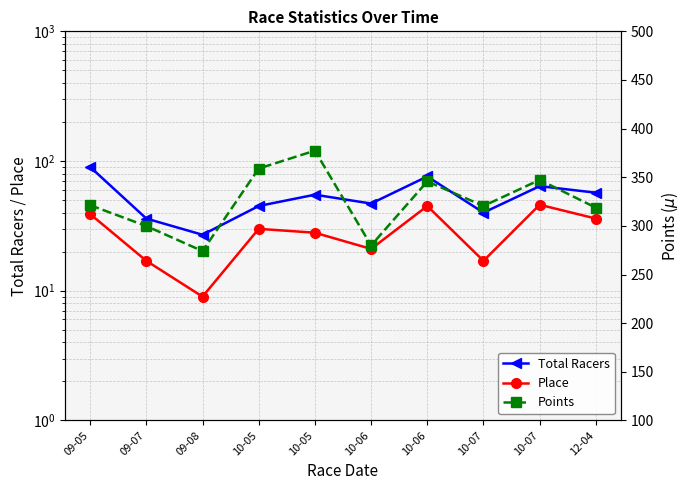

What is the difference between the highest and lowest values at 10-06?

258.9